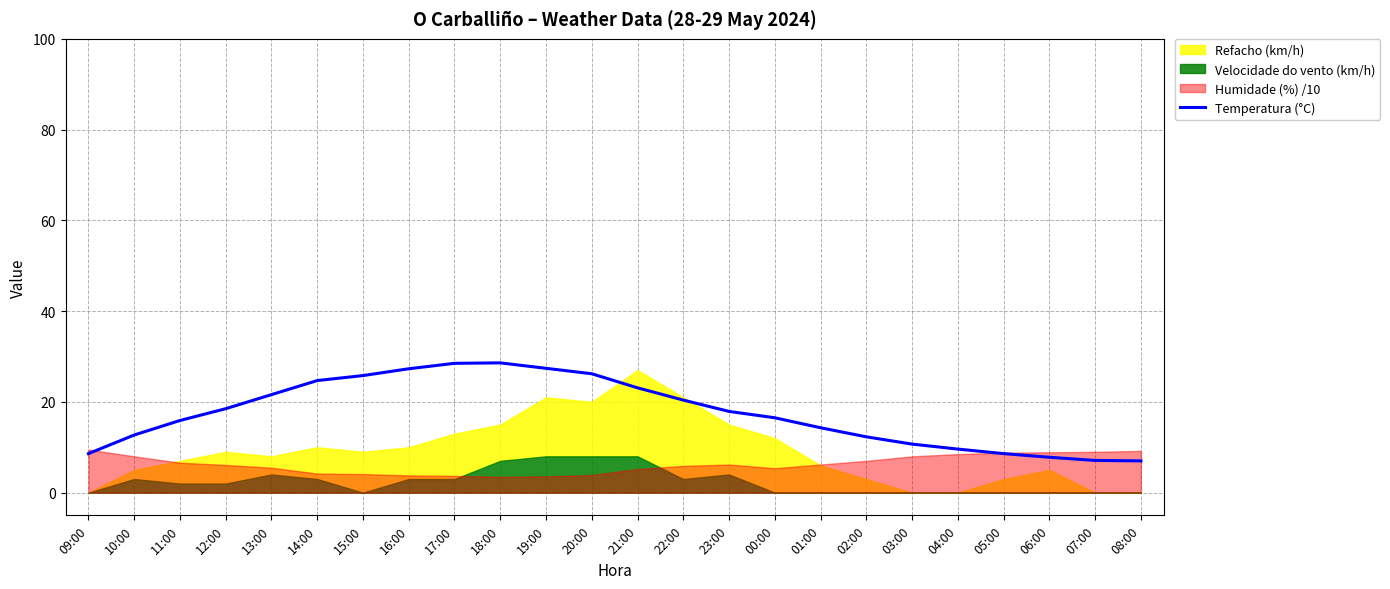

Which label corresponds to the largest value in the chart?

18:00